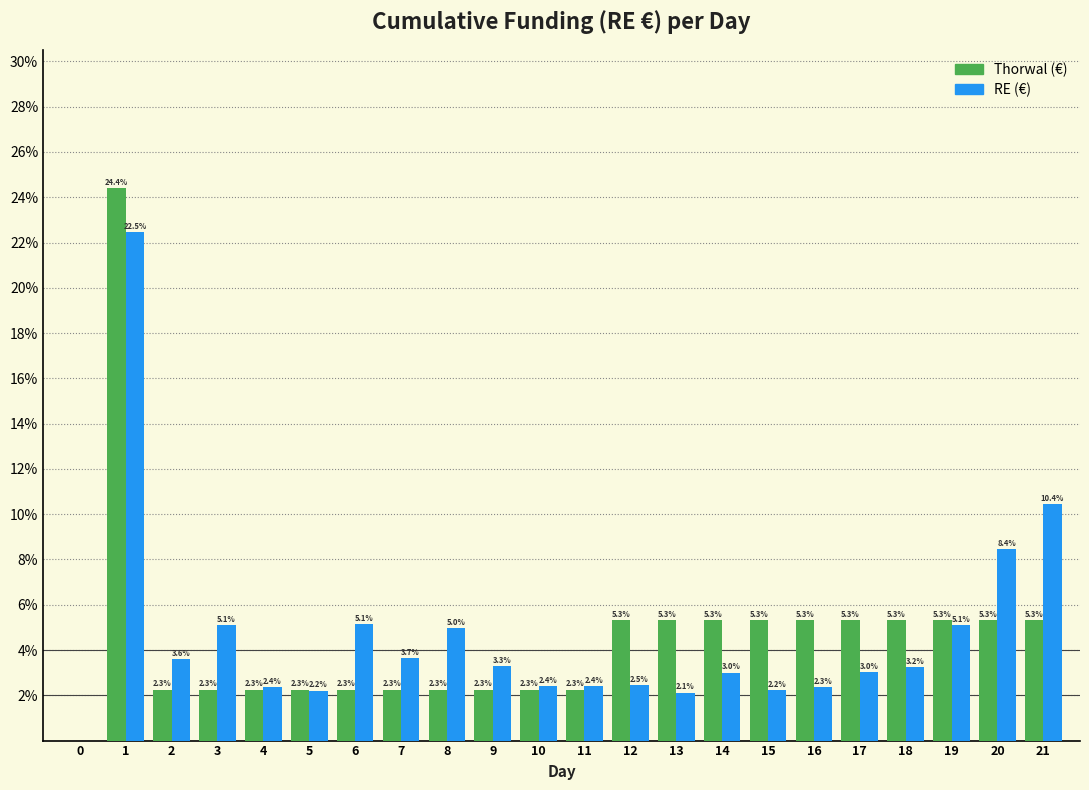

Reading left to right, what are all the values shown in this chart?

Thorwal (€): 0=0.0	1=24.4	2=2.3	3=2.3	4=2.3	5=2.3	6=2.3	7=2.3	8=2.3	9=2.3	10=2.3	11=2.3	12=5.3	13=5.3	14=5.3	15=5.3	16=5.3	17=5.3	18=5.3	19=5.3	20=5.3	21=5.3
RE (€): 0=0.0	1=22.5	2=3.6	3=5.1	4=2.4	5=2.2	6=5.1	7=3.7	8=5.0	9=3.3	10=2.4	11=2.4	12=2.5	13=2.1	14=3.0	15=2.2	16=2.3	17=3.0	18=3.2	19=5.1	20=8.4	21=10.4